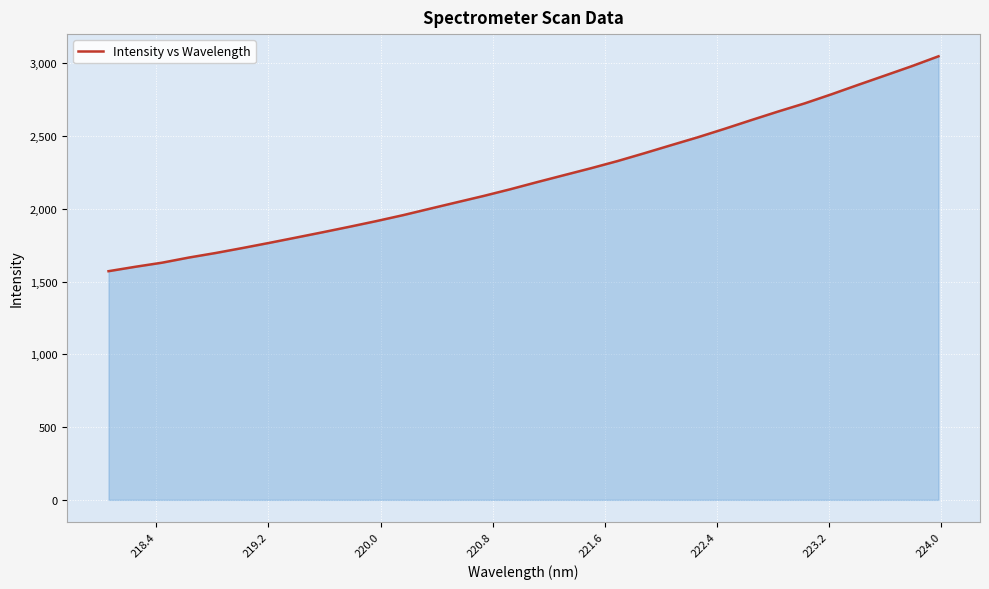

What is the maximum value shown in the chart?

3048.5